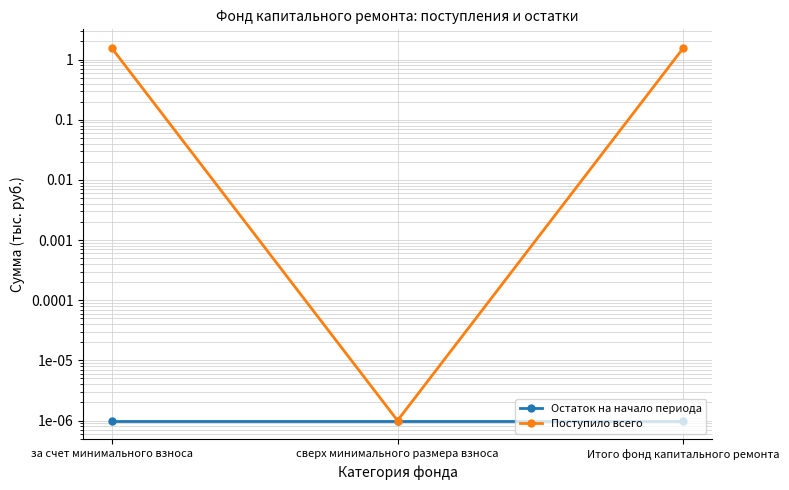

Between сверх минимального размера взноса and Итого фонд капитального ремонта, which series saw the biggest shift?

Поступило всего